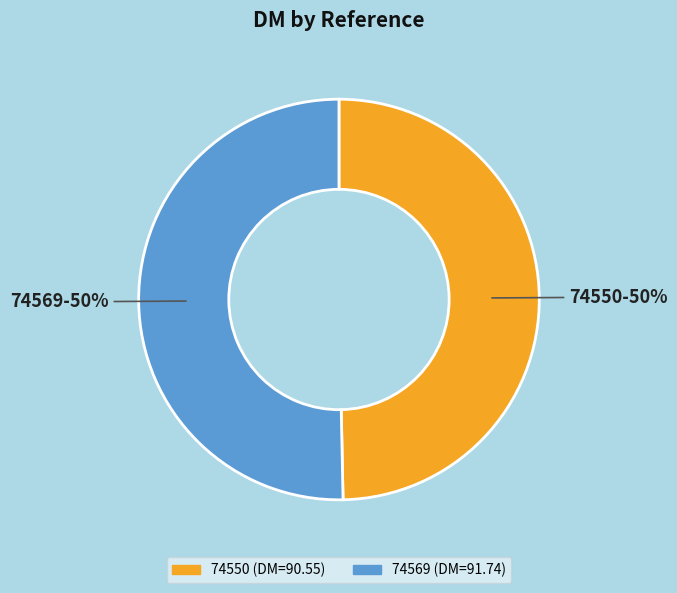

How many slices are in this pie chart?

2